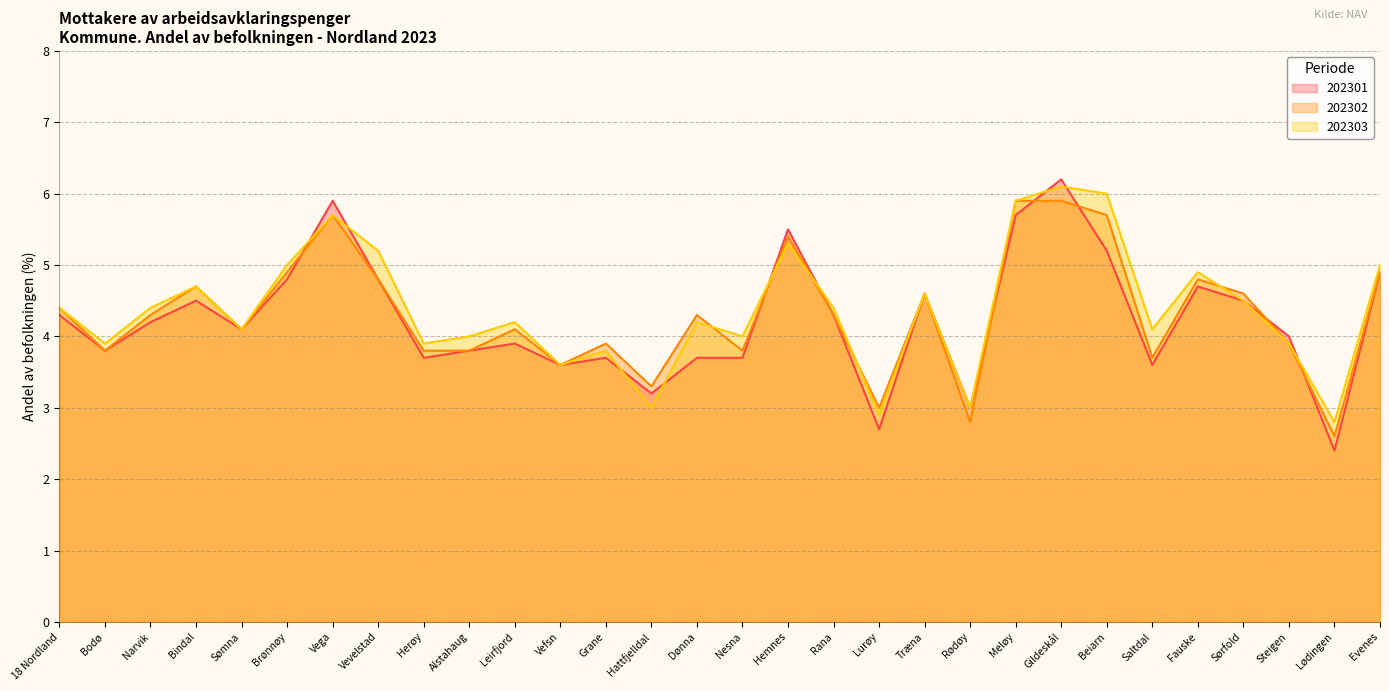

How many interior local valleys does the 202301 series have?

9